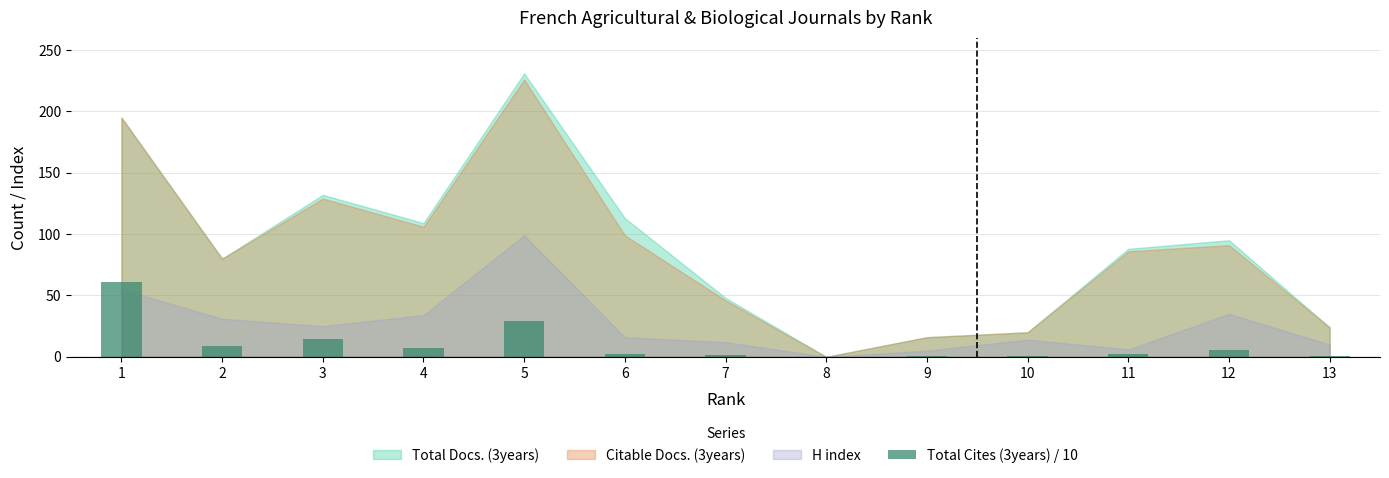

At which label does the data first exceed 2?

1